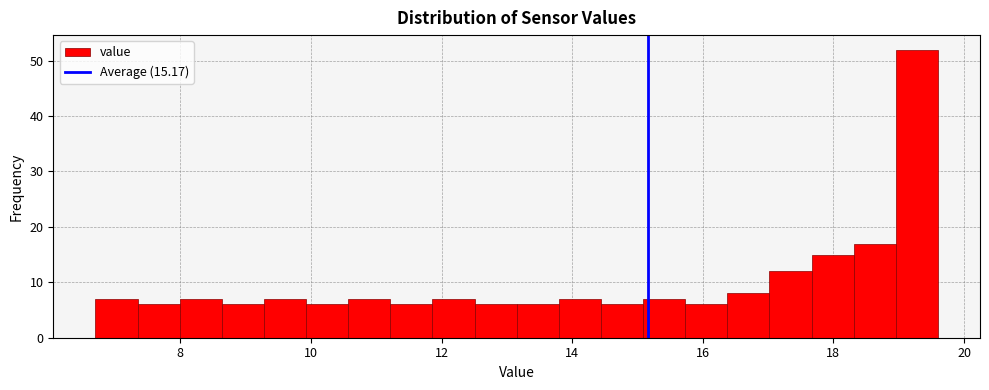

Around what value on the x-axis is the tallest bar? Give the approximate position of its centre, as read against the axis.

19.2